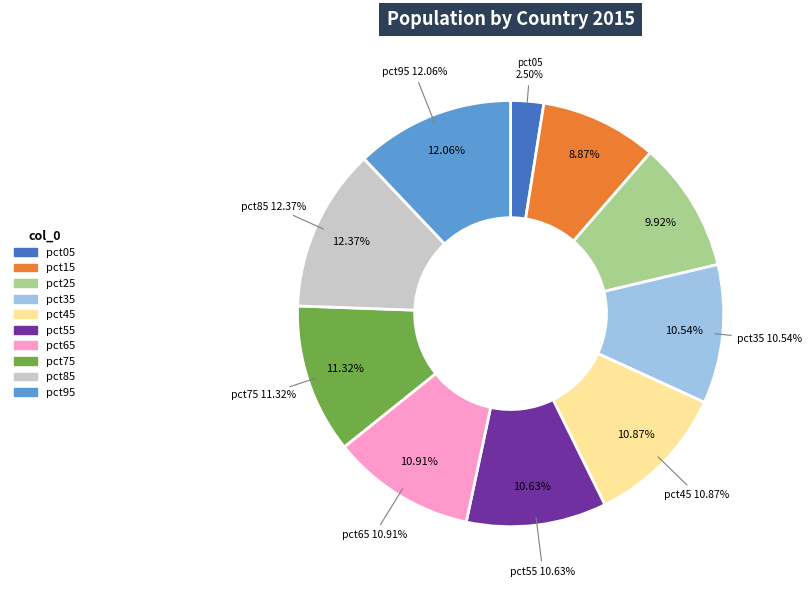

Which slice is the smallest?

pct05